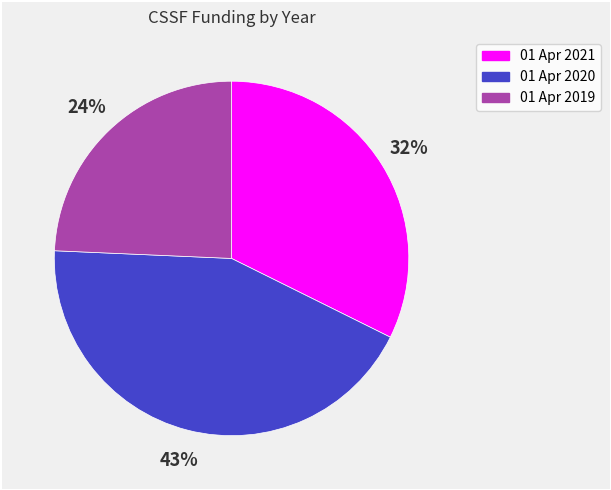

Which slice is the largest?

01 Apr 2020